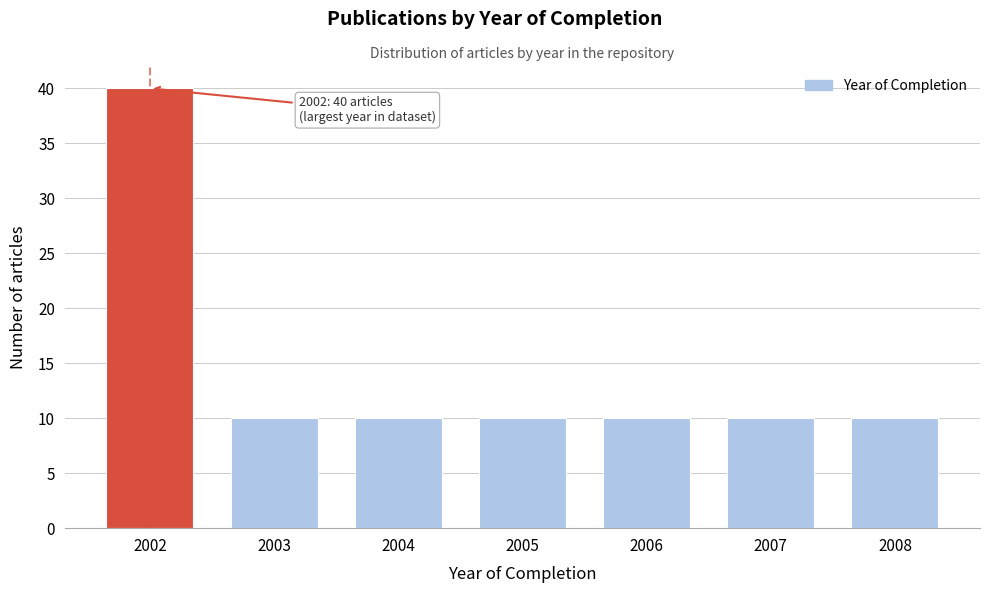

Reading right to left, extract all data points from this chart.

10	10	10	10	10	10	40